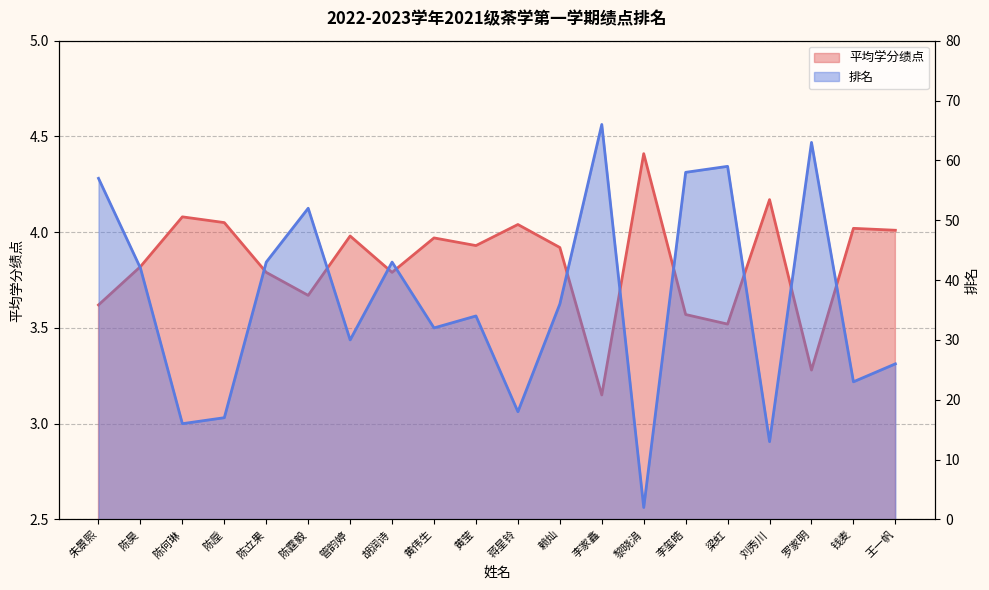

After their last crossing, which series has the higher values: 排名 or 平均学分绩点?

排名